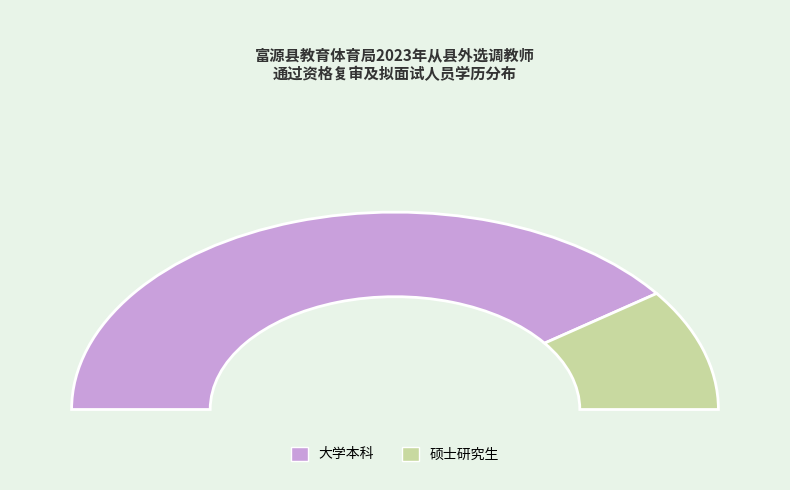

The 硕士研究生 slice represents 10% of the pie. True or false?

False